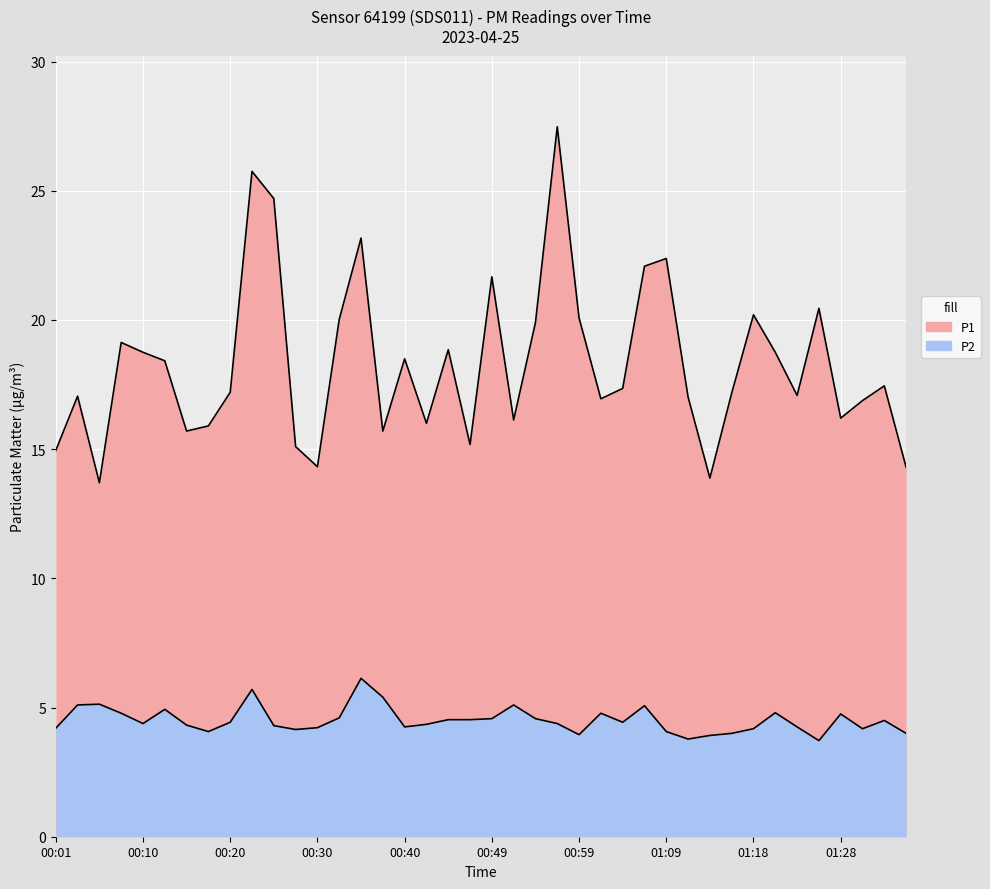

True or false: P2 and P1 cross at least once.

False